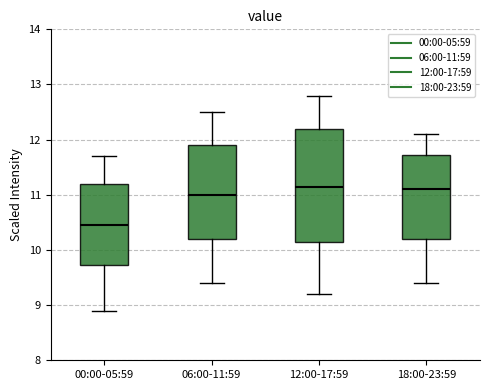

Comparing the boxes themselves (not the whiskers), which one is the tallest?

12:00-17:59